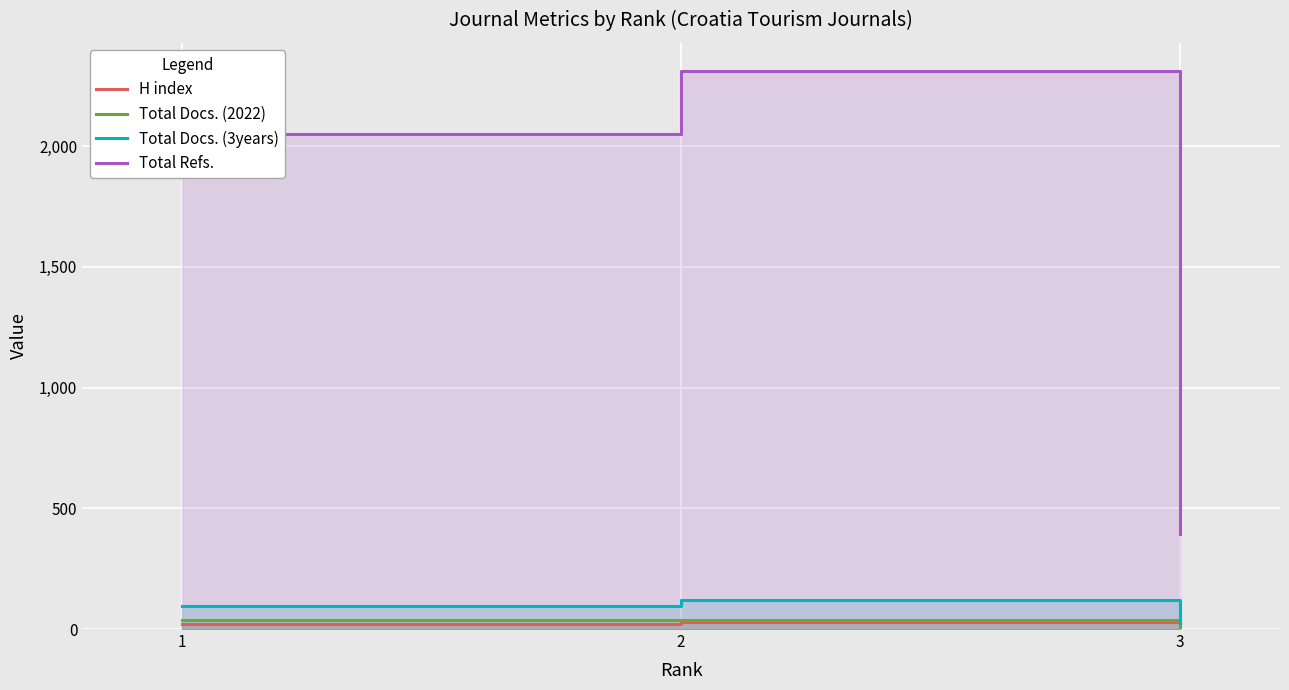

How many data points in Total Refs. are above 2052?

1